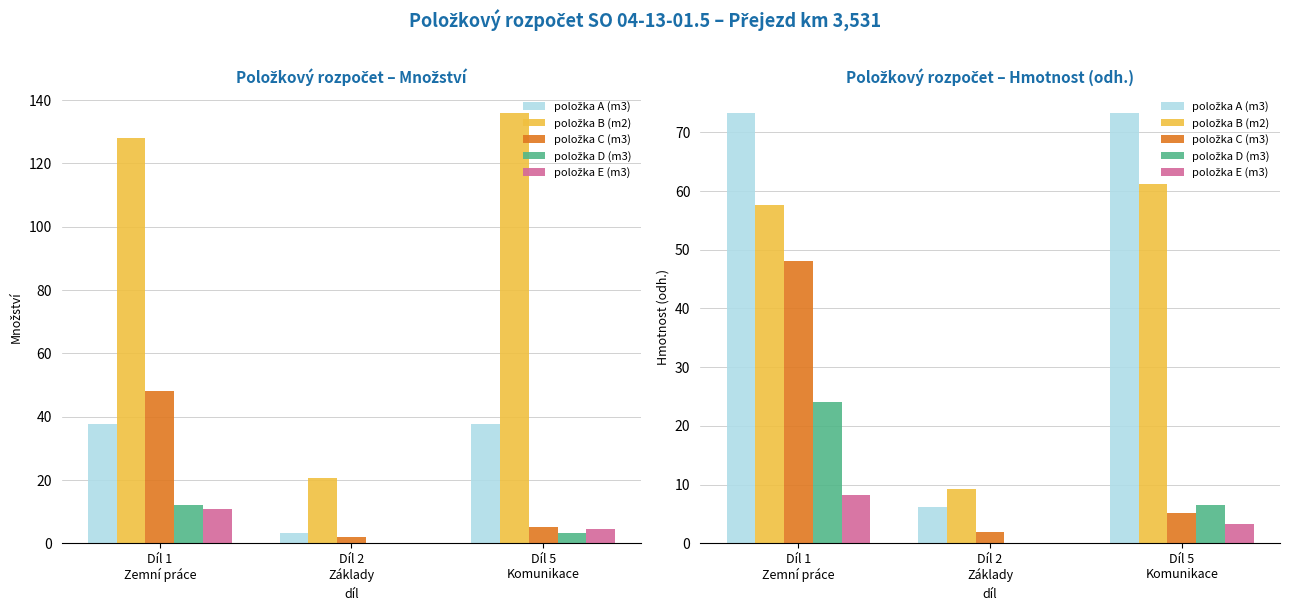

Between Díl 2
Základy and Díl 5
Komunikace, which series saw the biggest shift?

položka A (m3)